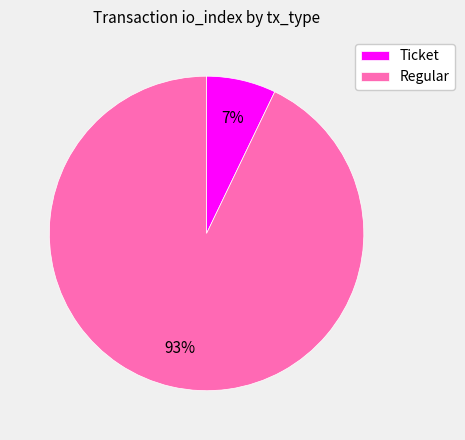

Which category has the smallest portion of the pie?

Ticket